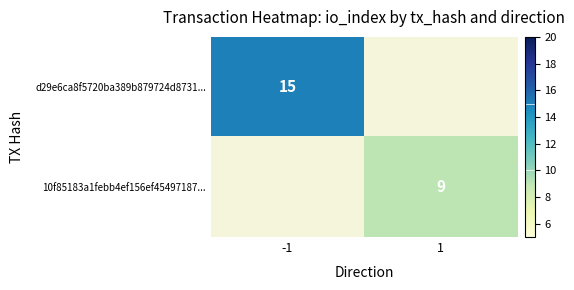

What is the smallest value displayed?

9.0